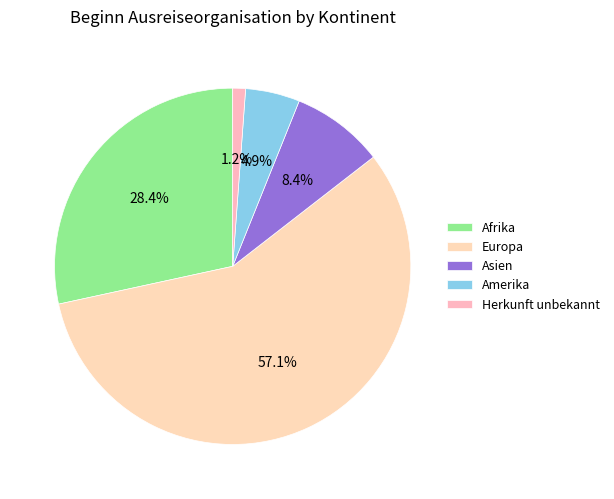

Rank the categories by value from highest to lowest.

Europa, Afrika, Asien, Amerika, Herkunft unbekannt